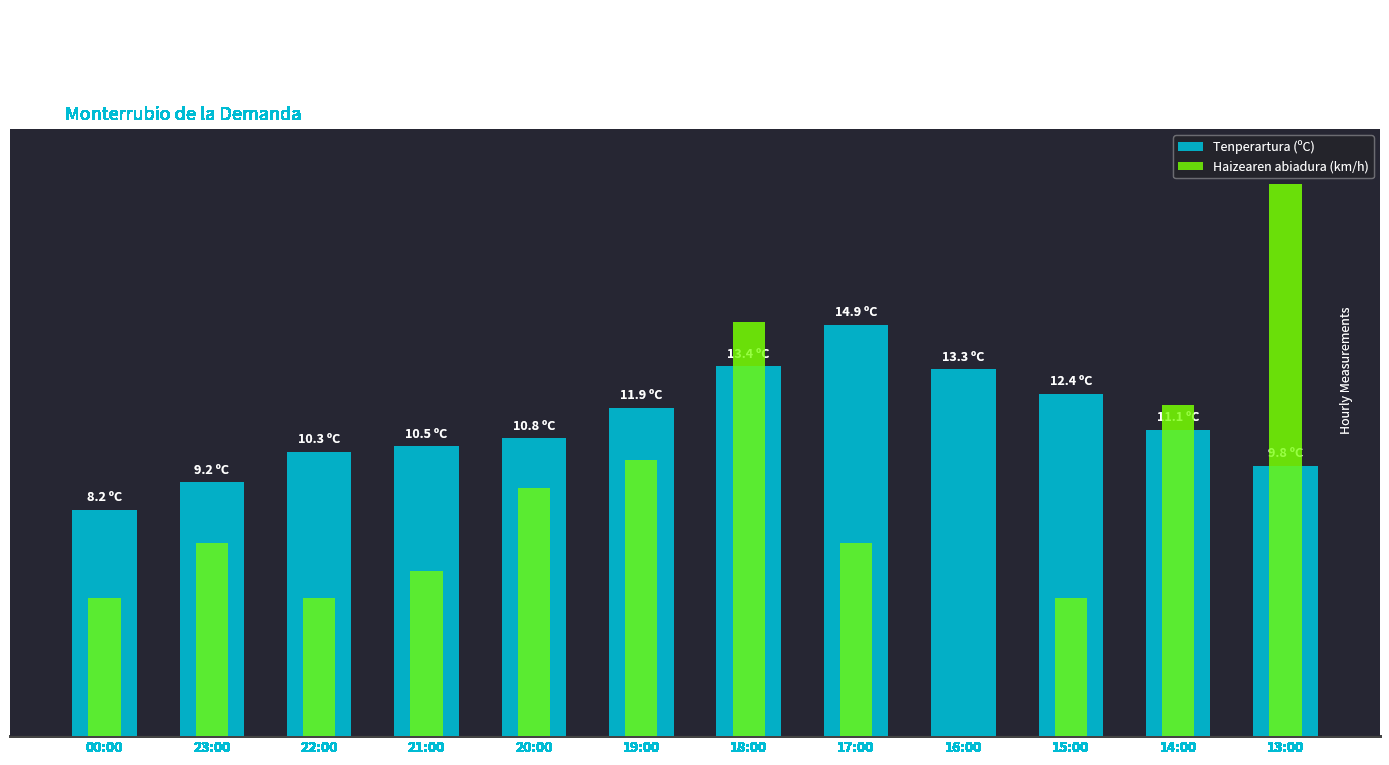

Rank the series by their maximum value, from lowest to highest.

Tenperartura (ºC), Haizearen abiadura (km/h)